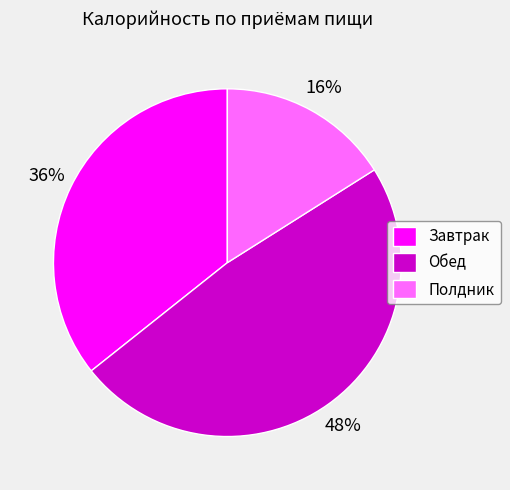

The Завтрак slice represents 36% of the pie. True or false?

True